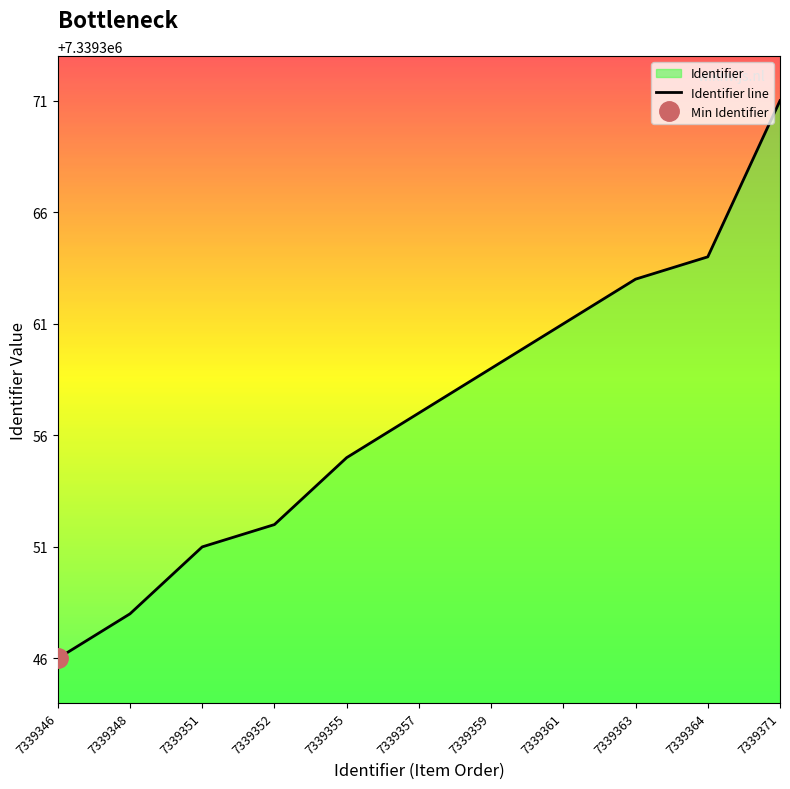

What is the maximum value shown in the chart?

7339371